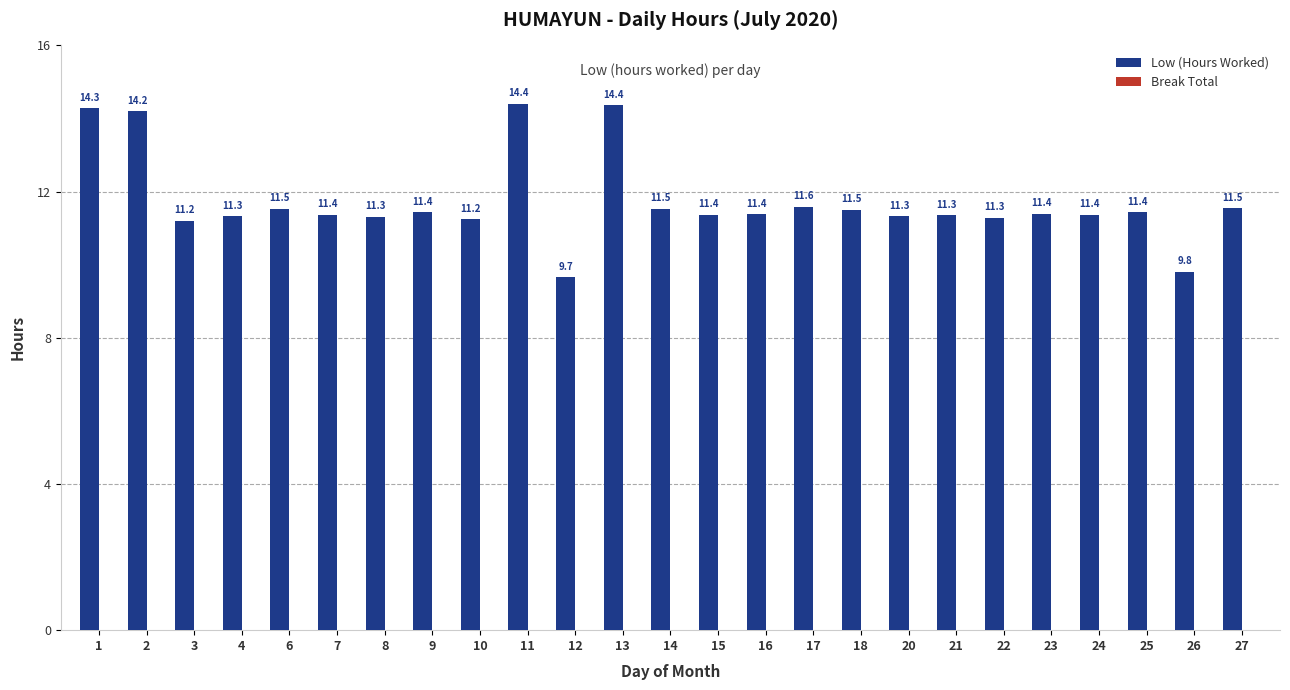

How many data points does each series have?

25